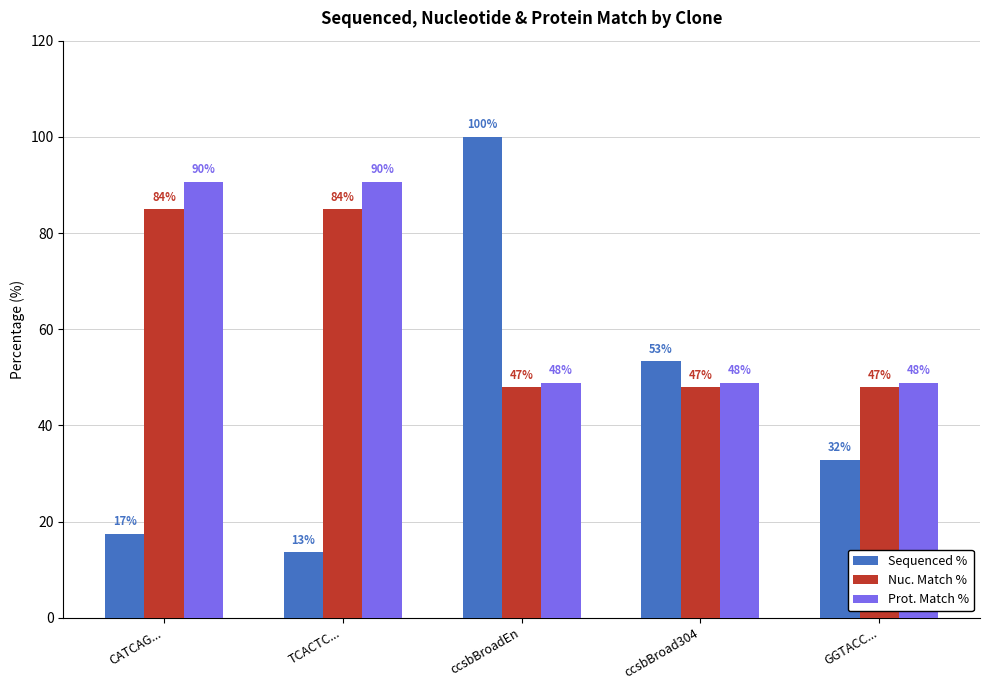

What are all the series names shown in the legend?

Sequenced %, Nuc. Match %, Prot. Match %